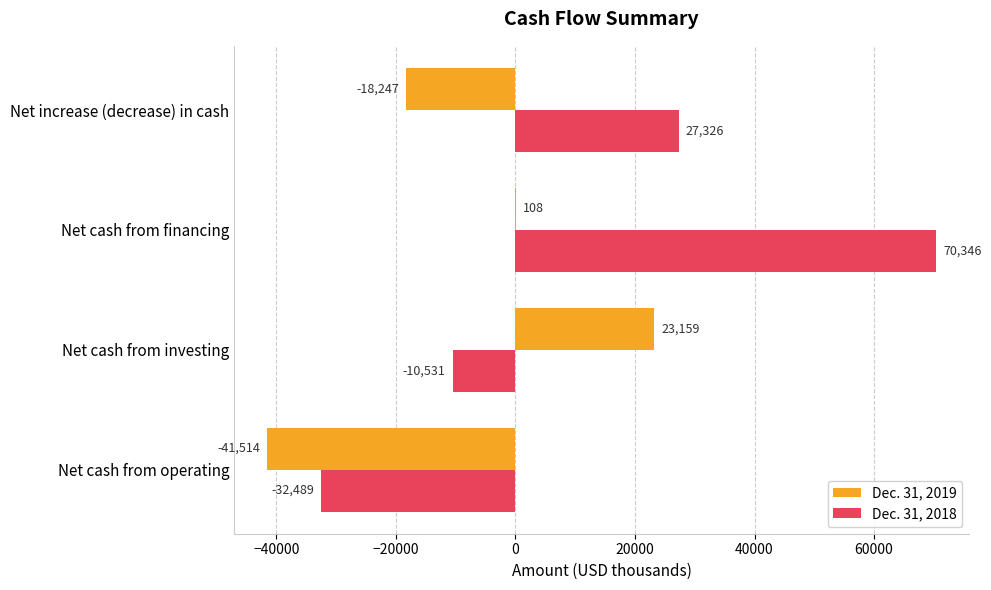

The value of Dec. 31, 2018 at Net cash from financing is 119550. True or false?

False